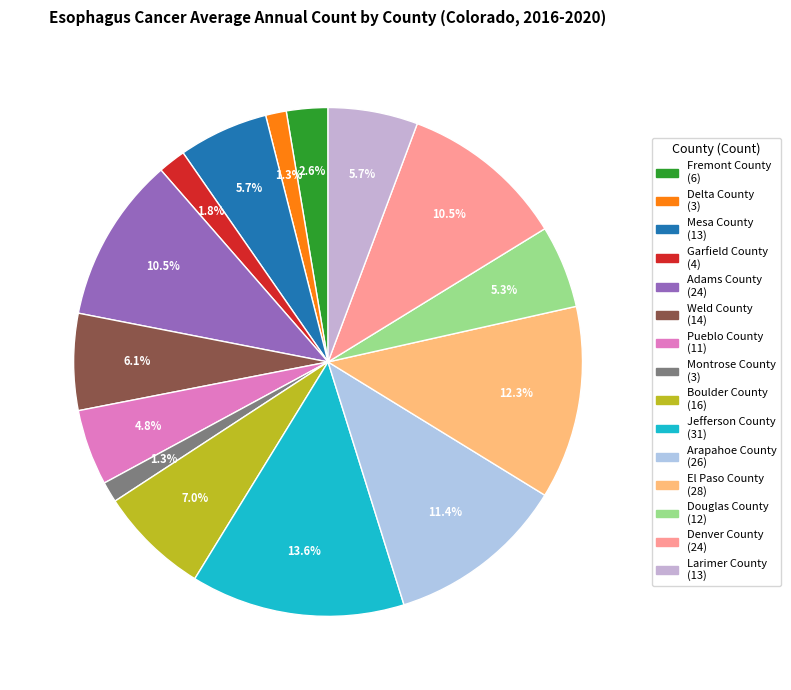

To the nearest percent, what percentage of the pie is Boulder County?

7%